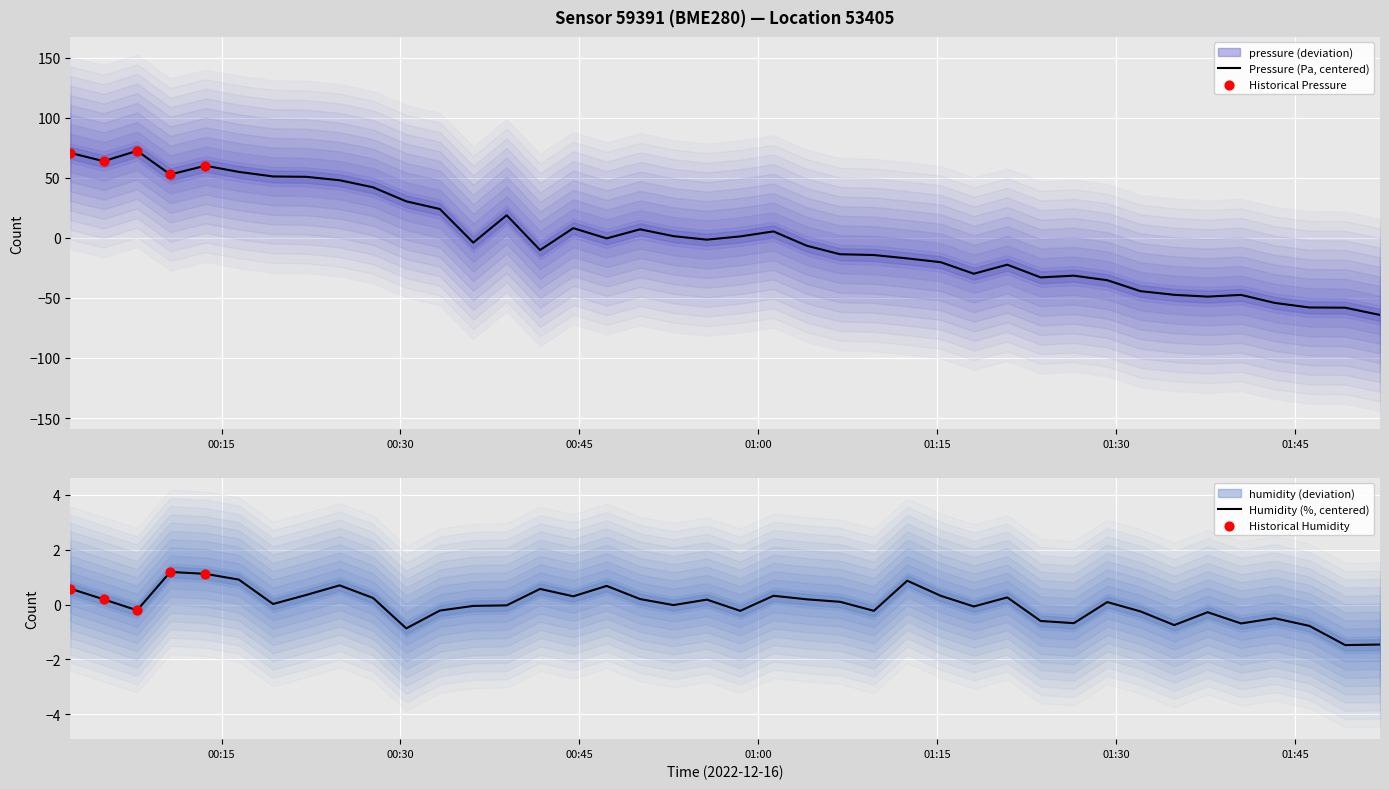

What are all the series names shown in the legend?

pressure, humidity